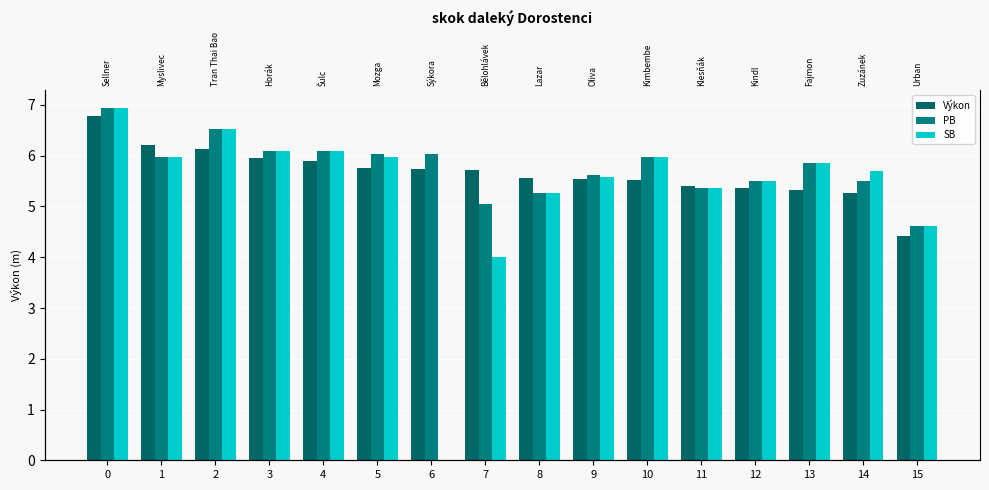

Which series has the largest range (max minus min)?

SB